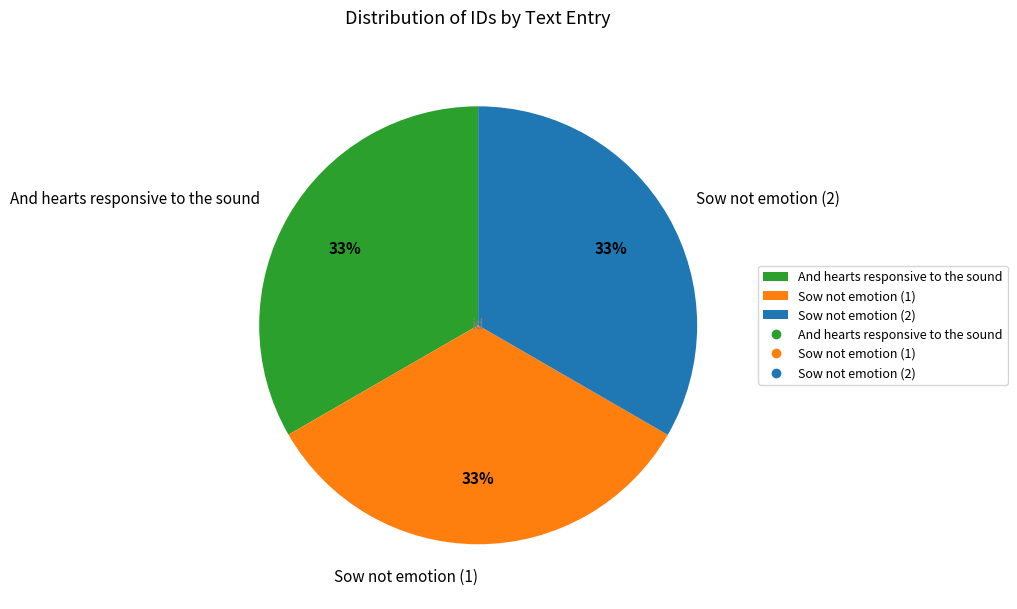

To the nearest percent, what is the average slice percentage?

33%